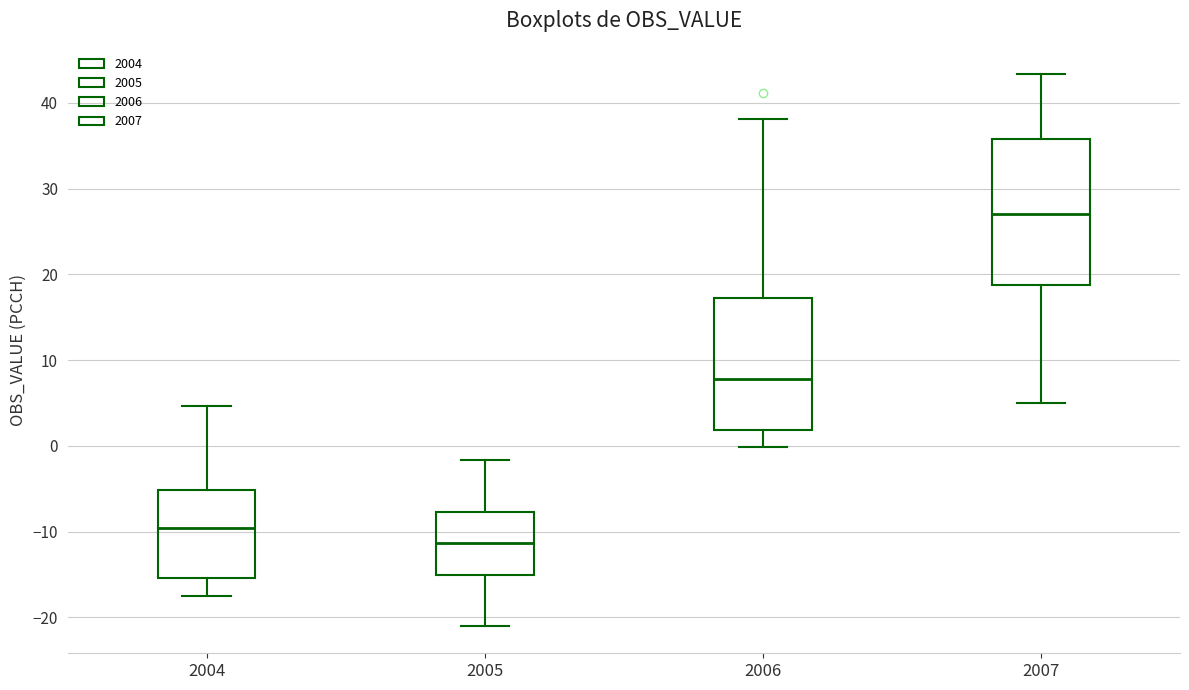

Where is the lower edge of the box at x = 2005 on the y-axis? The values are not printed on the chart, so give them approximately, as read against the axis.

-15